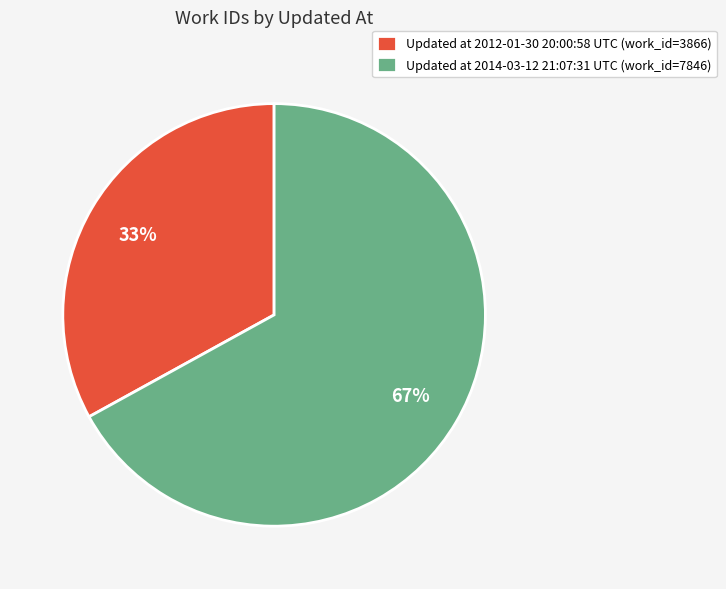

Count the number of slices in the pie.

2